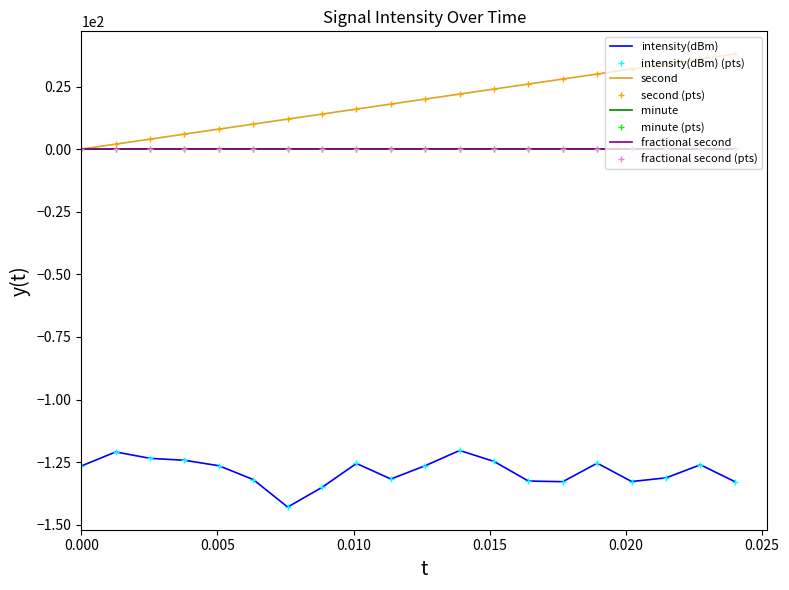

Is this an area chart (filled region under the line)?

No